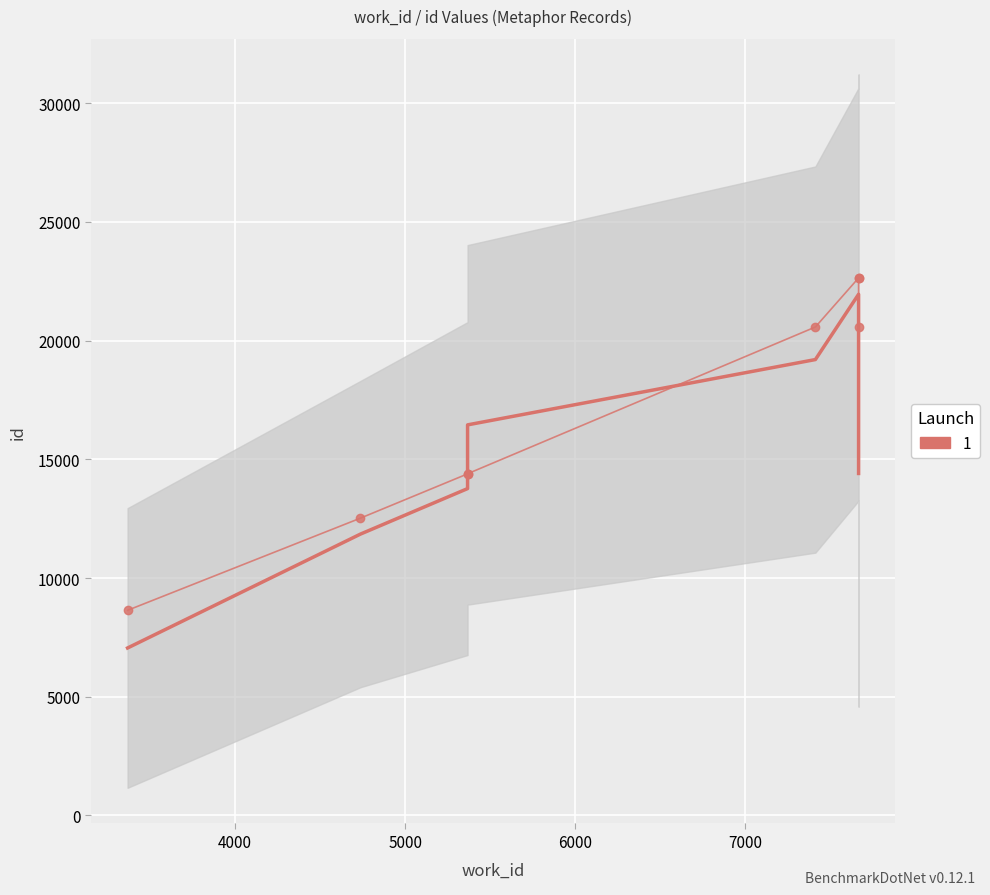

What is the difference between the second highest and minimum values?

13998